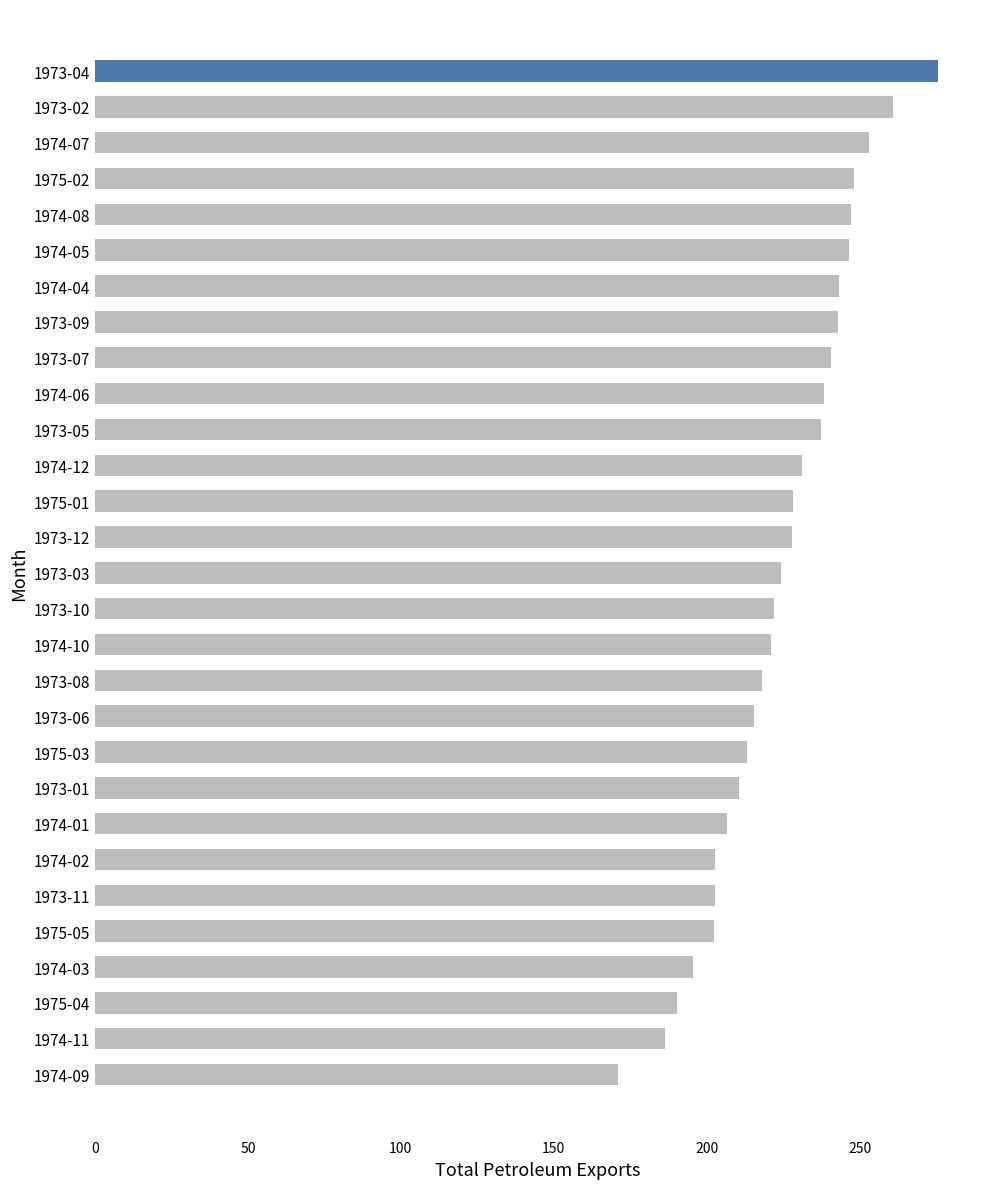

What is the ratio of the value at 1973-12 to the value at 1974-03?

1.2